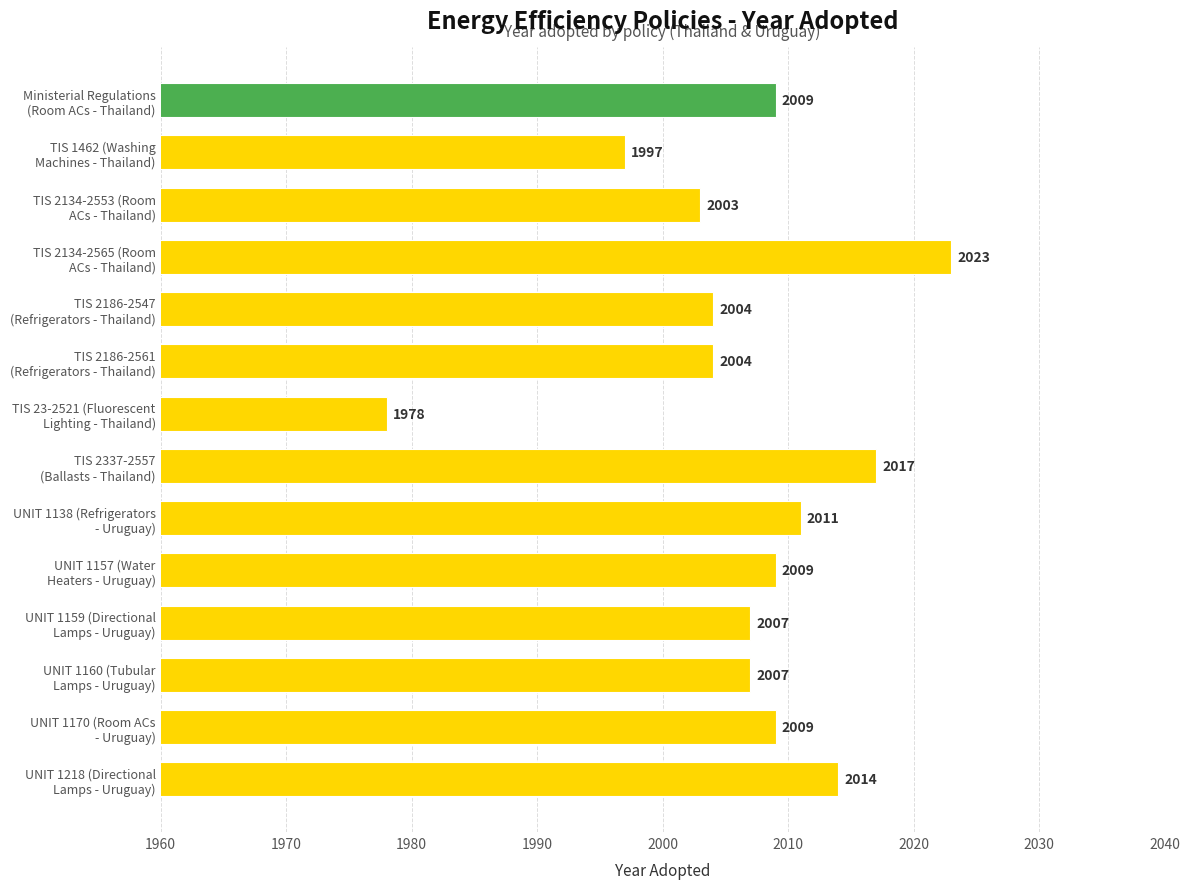

What is the average value?

2007